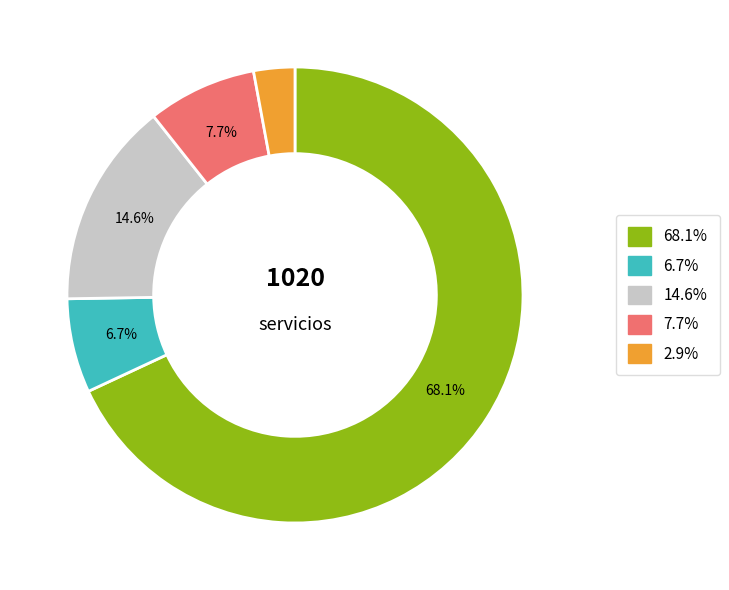

Is there any slice that represents more than half of the pie?

Yes